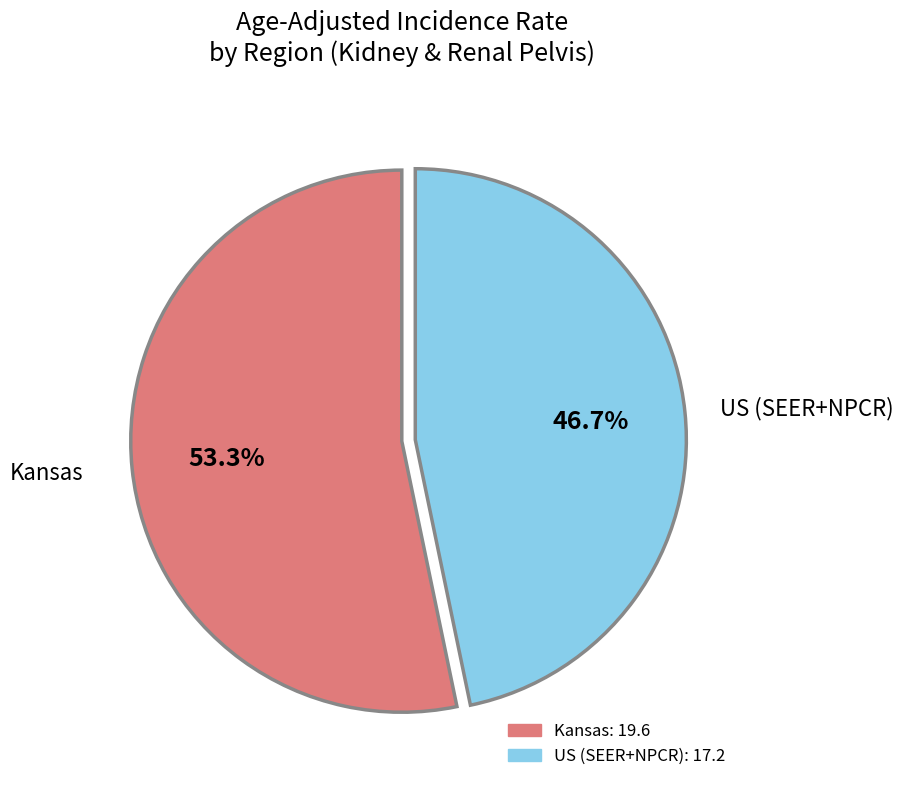

How much of the chart is everything except Kansas?

46.7%